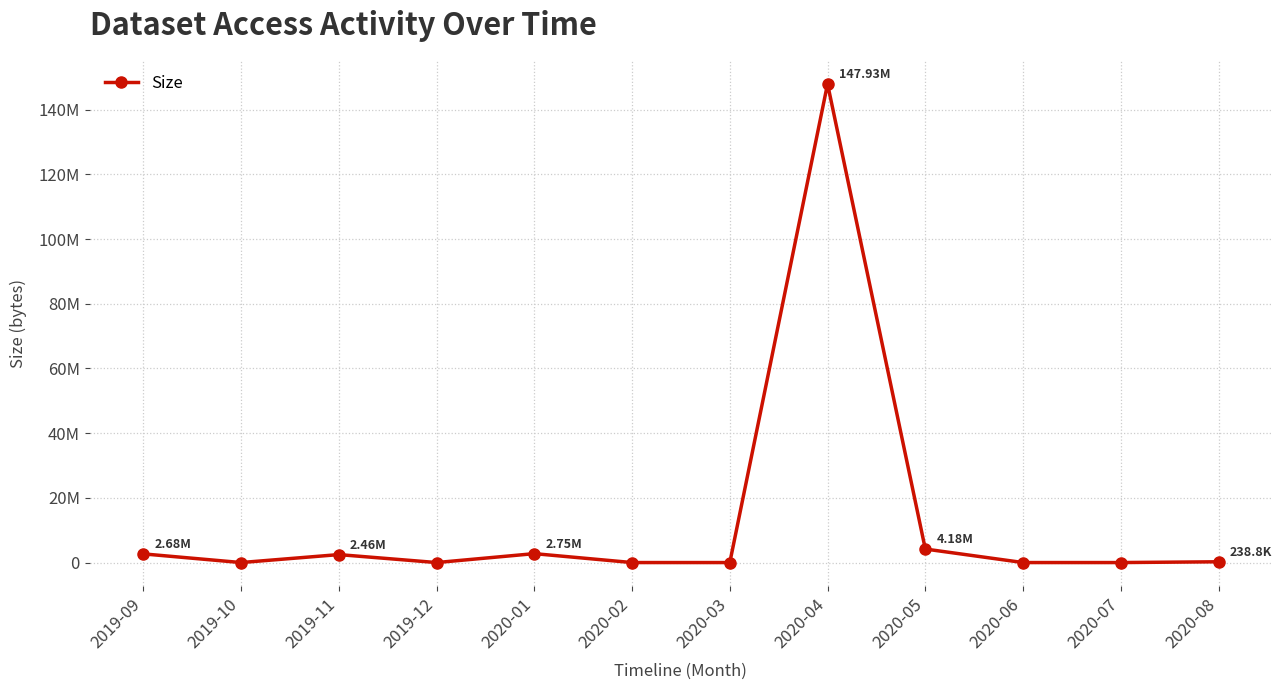

How many interior local valleys (lower than both neighbors) does the data have?

2